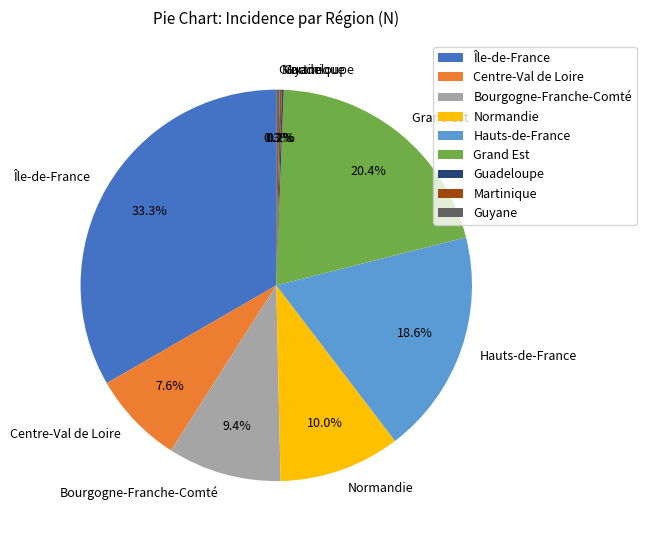

What is the ratio of the value at Centre-Val de Loire to the value at Île-de-France?

0.2